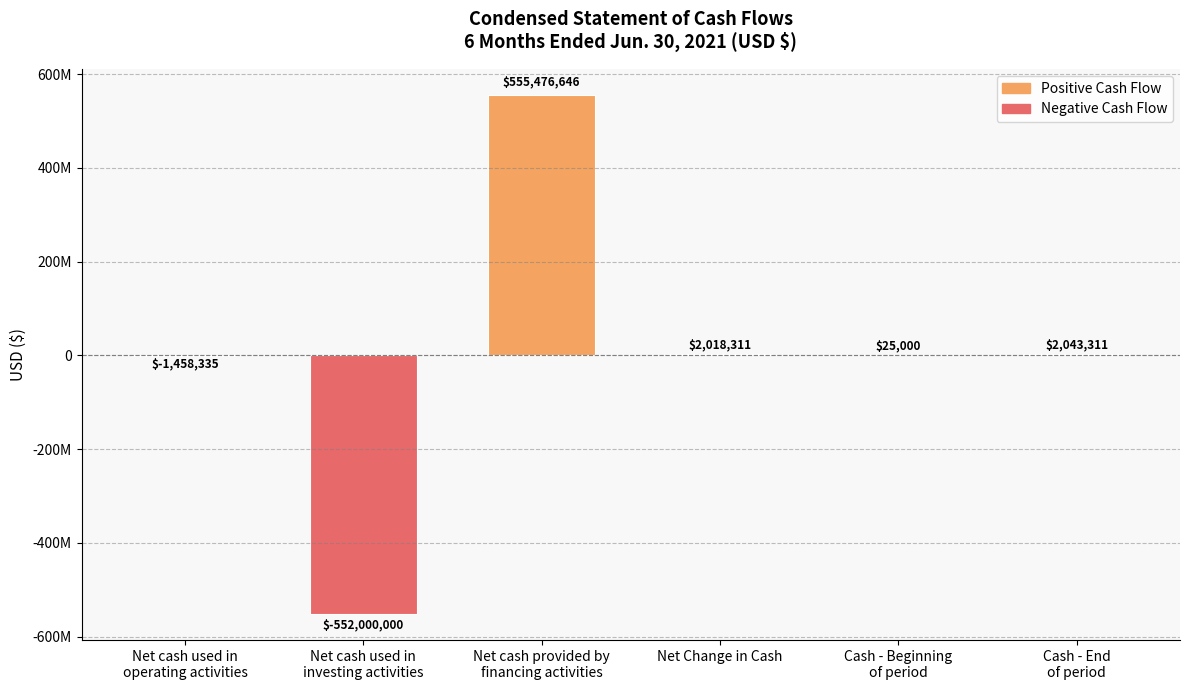

Are the bars horizontal?

No